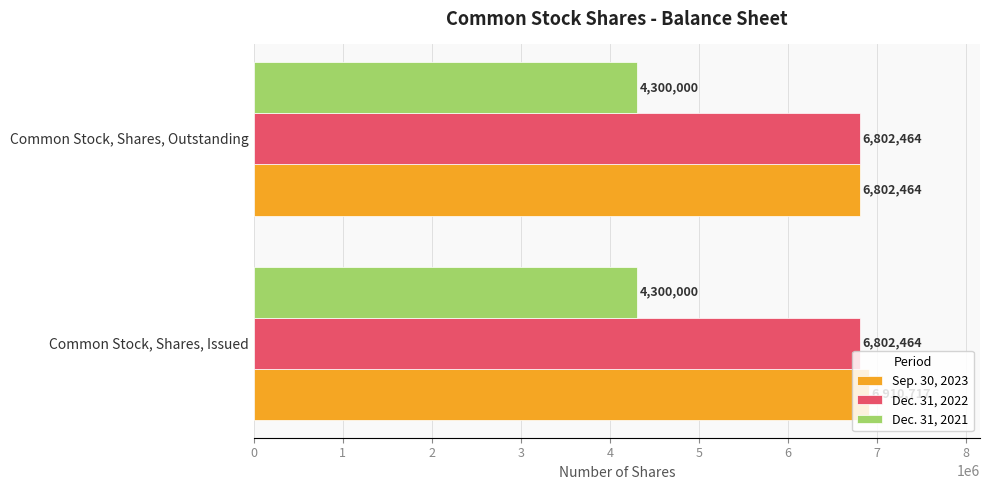

How many series are shown in this chart?

3